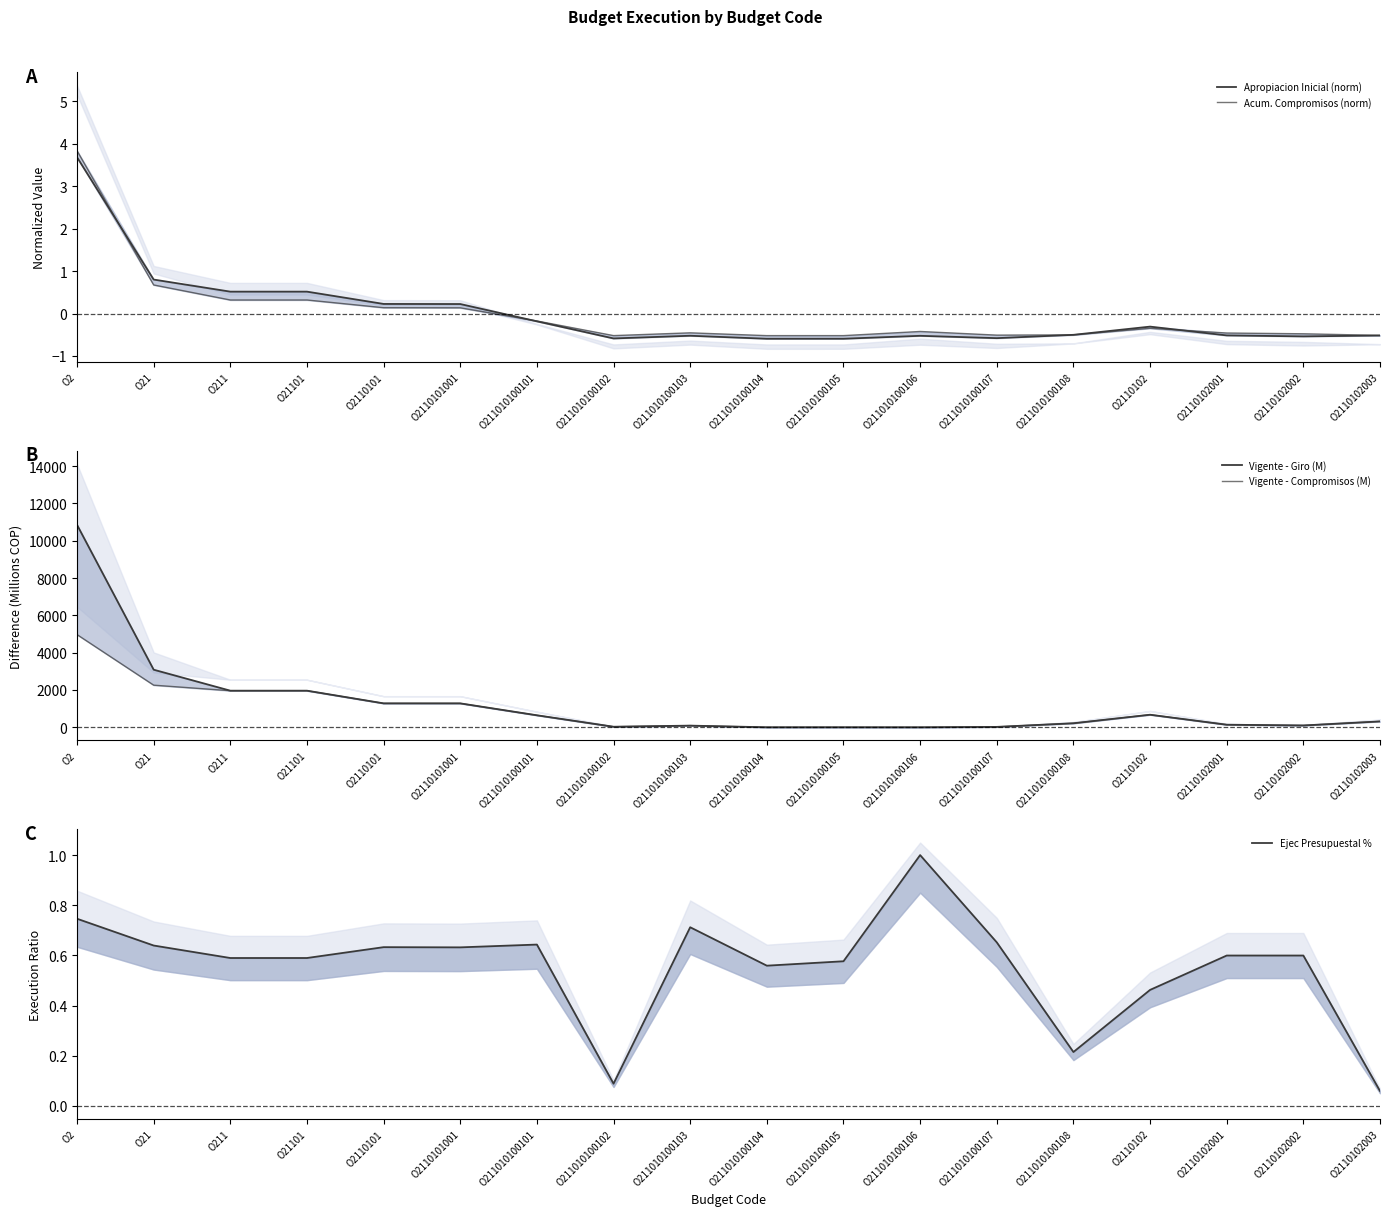

What is the value of the Vigente - Compromisos (M) point at the 6th from the left?

1280.0